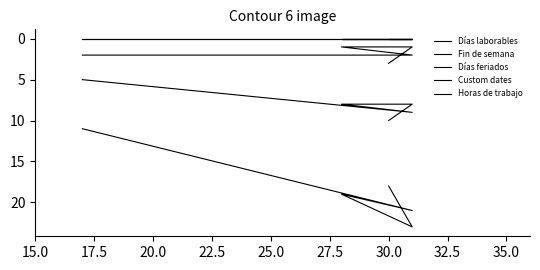

The Días feriados series shows 3 at 17.5. True or false?

False